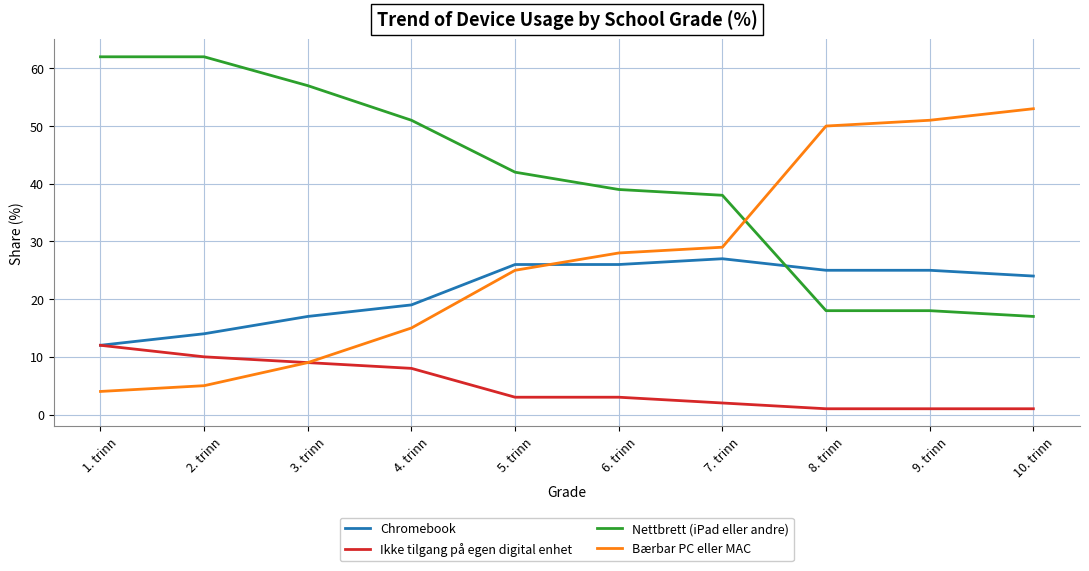

What is the lowest value of the Nettbrett (iPad eller andre) series?

17